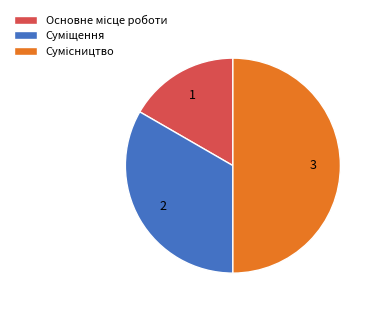

What percentage is NOT represented by Суміщення?

66.7%